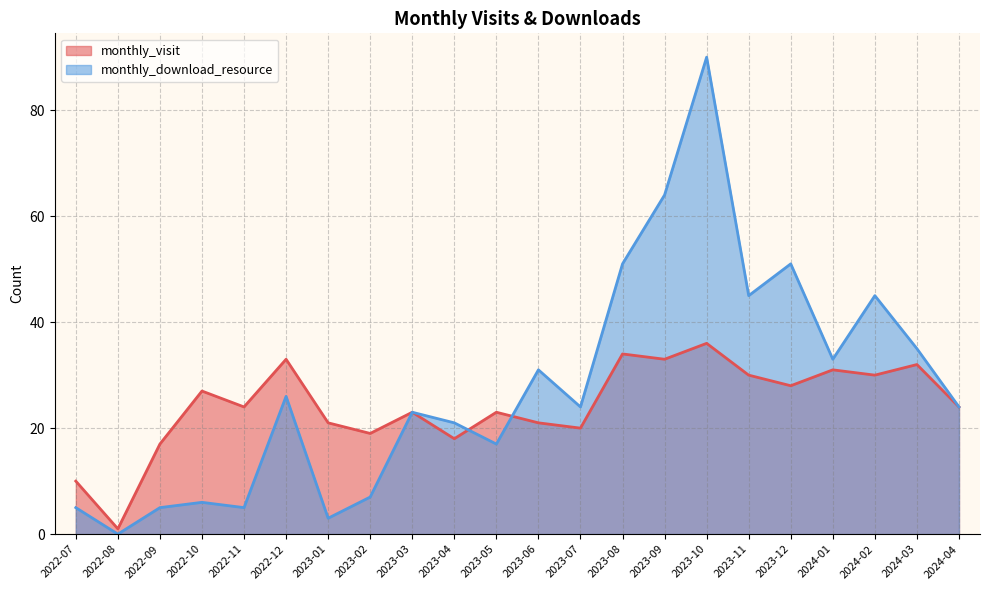

What is the label of the 14th point from the right?

2023-03